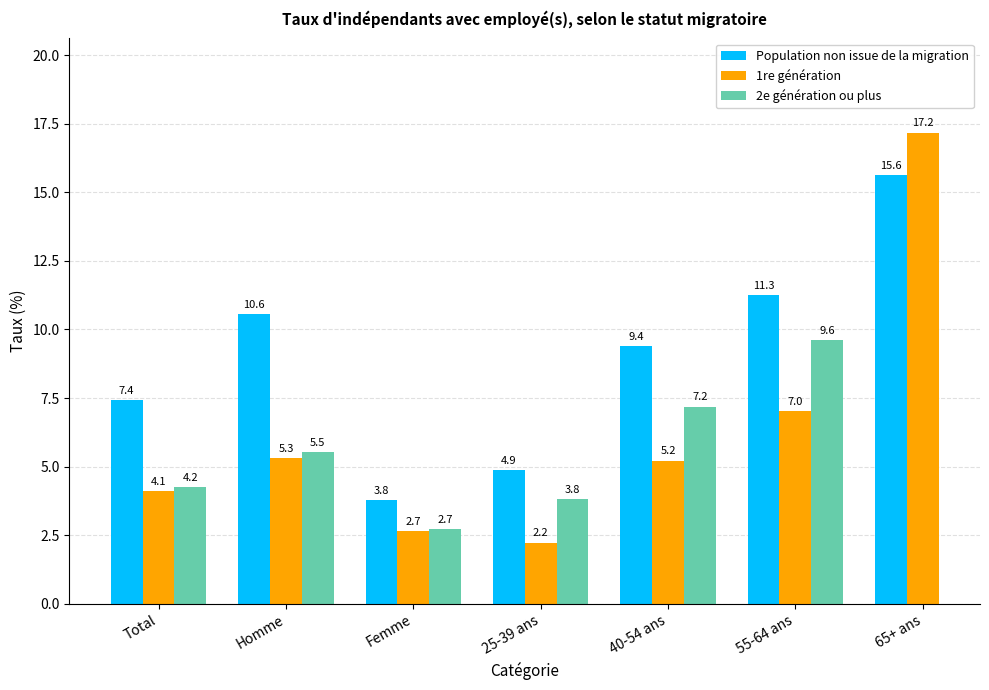

Which series has the largest range (max minus min)?

1re génération